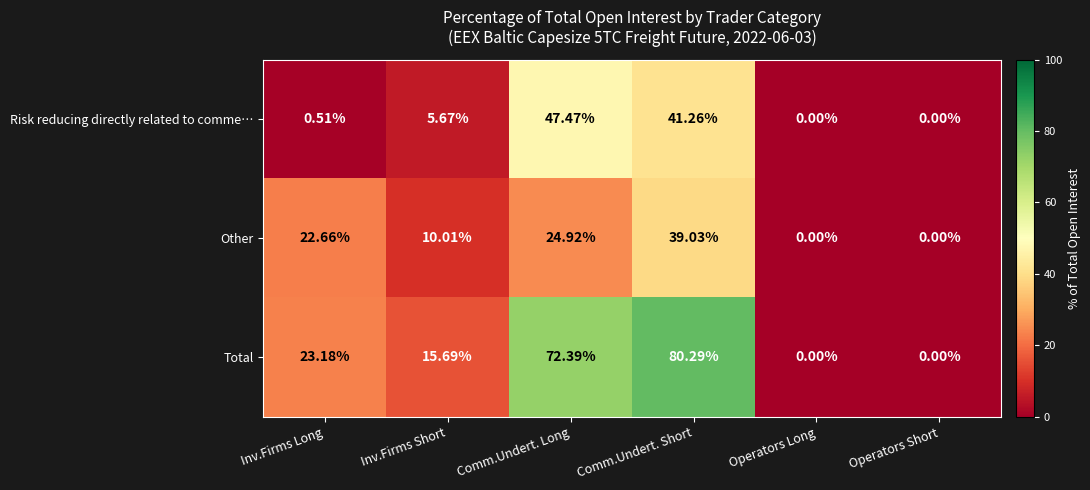

How many data points in Total are less than 23?

3